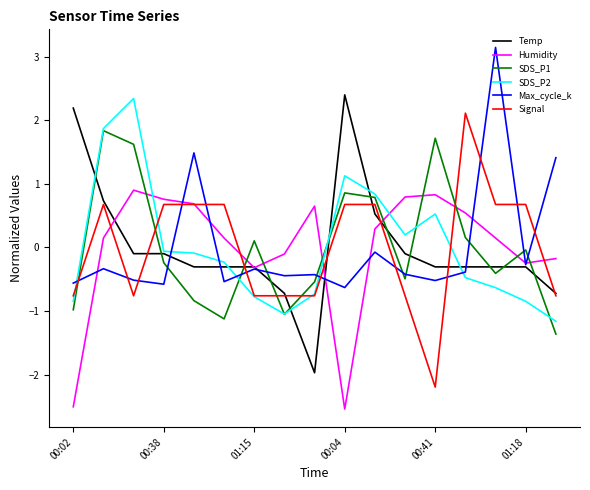

Which series has the widest spread of values?

Temp